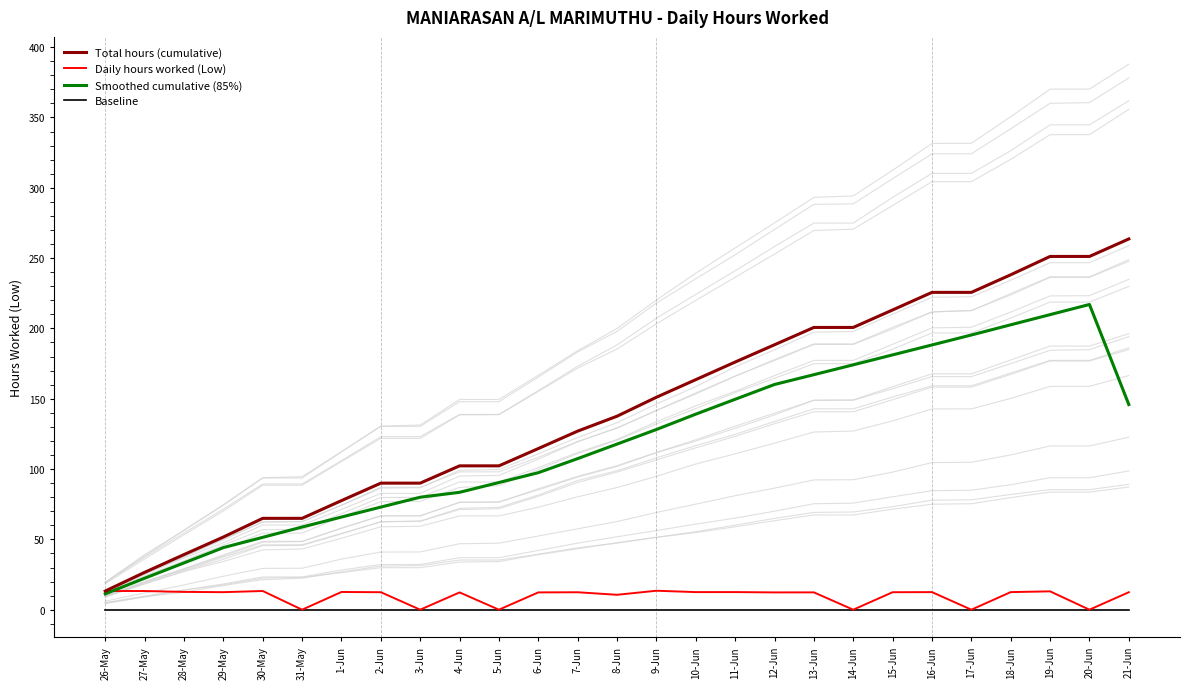

True or false: Total hours (cumulative) and Daily hours worked (Low) intersect in this chart.

False